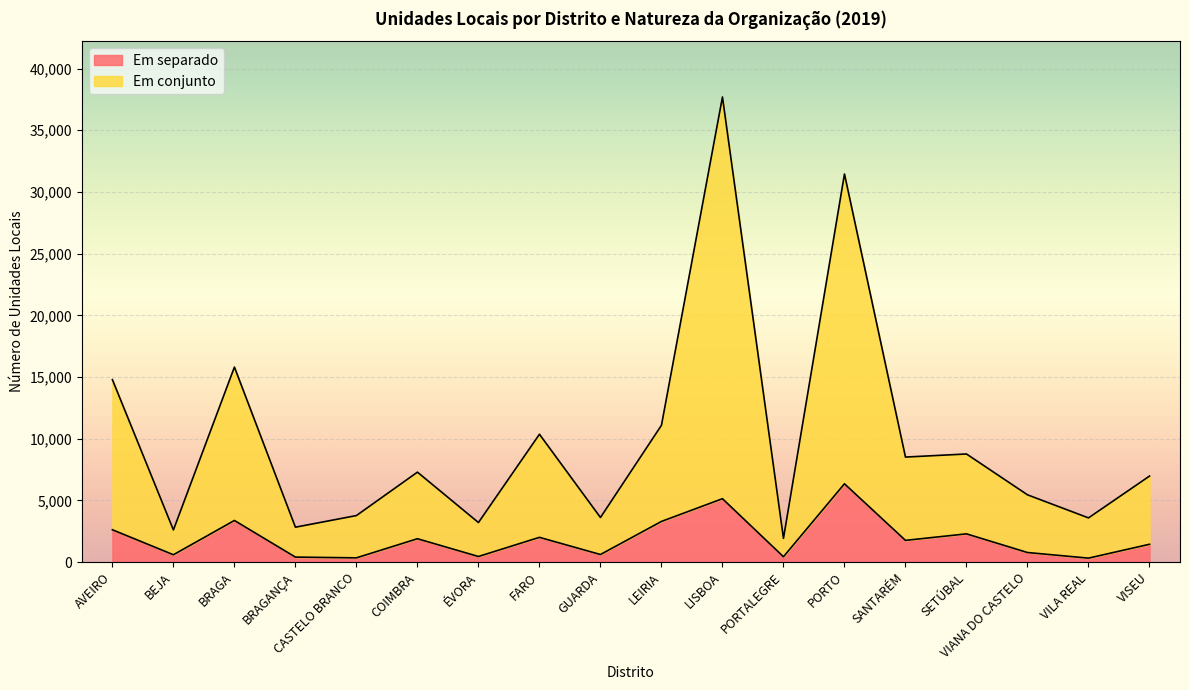

True or false: Em separado has a value of 2984 at SETÚBAL.

False